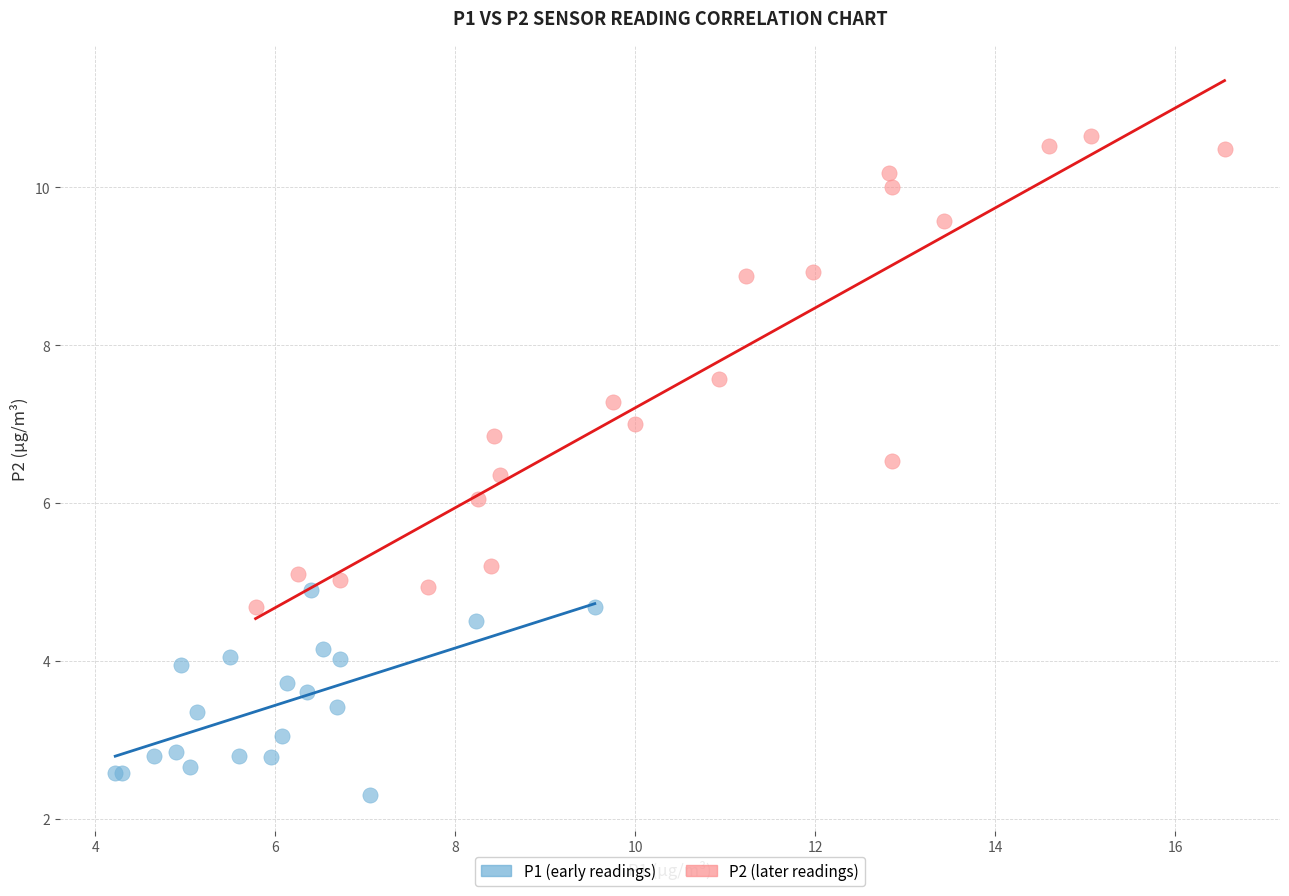

Which series reaches the minimum Y coordinate?

P1 (early readings)